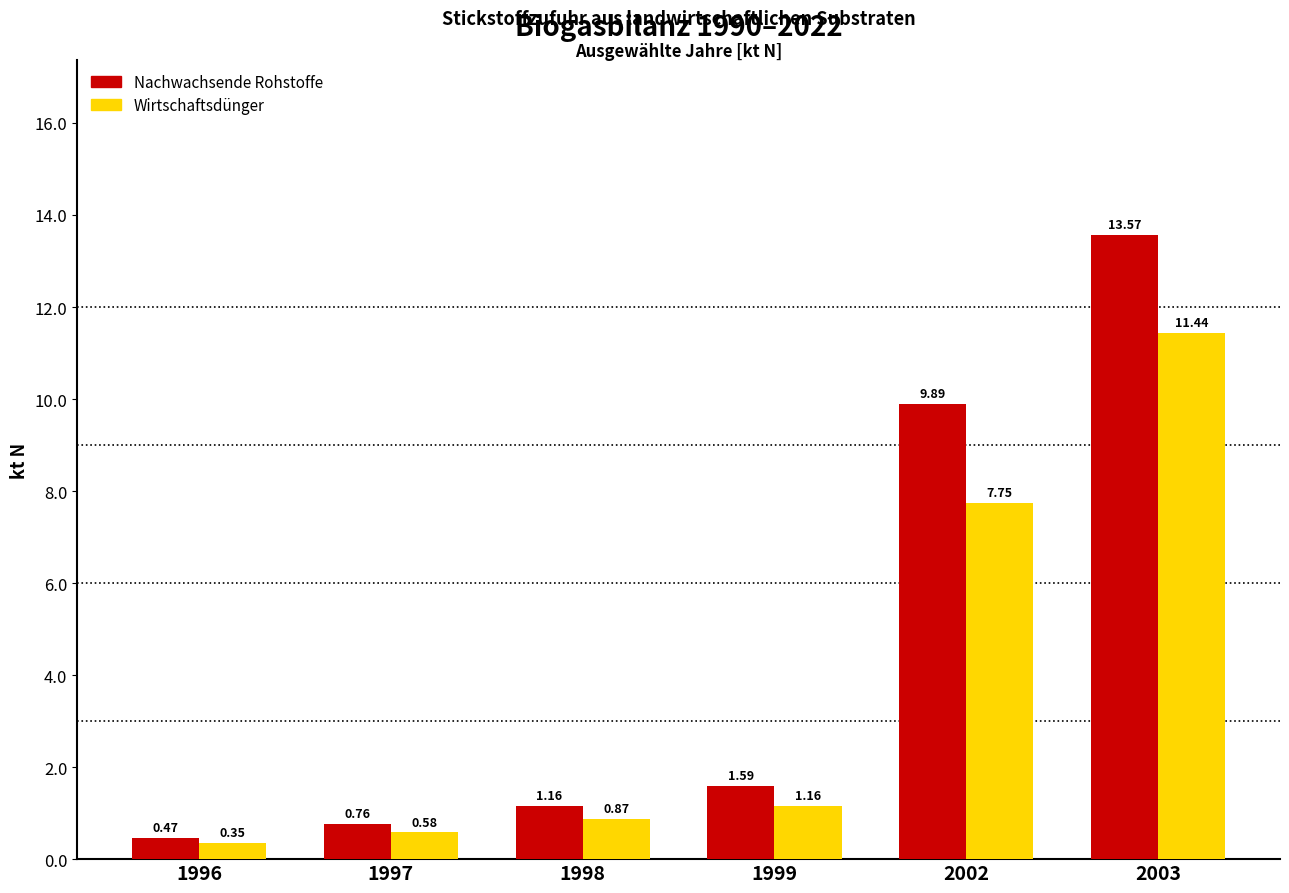

Rank the series by their average value, from lowest to highest.

Wirtschaftsdünger, Nachwachsende Rohstoffe